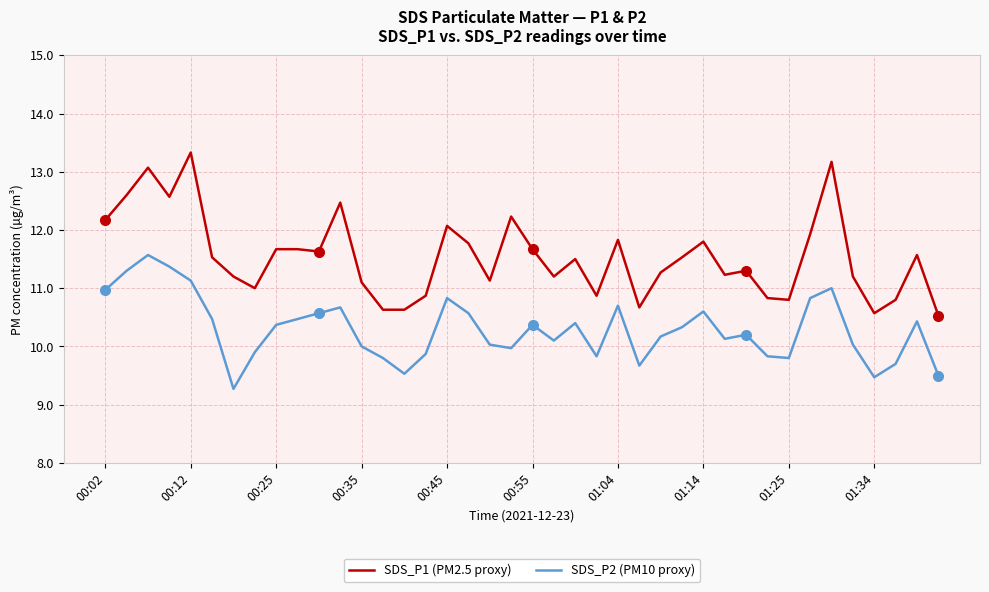

True or false: SDS_P1 (PM2.5 proxy) has more than 1 interior local peaks.

True